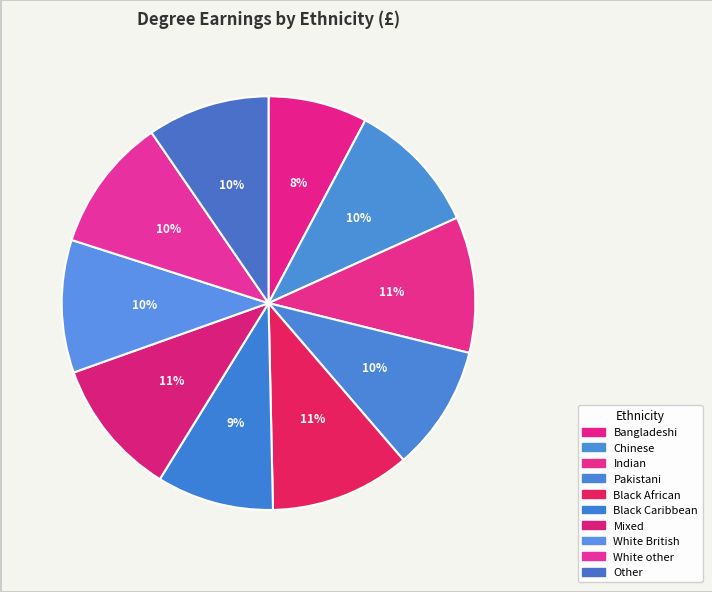

Approximately how many times larger is the value at Mixed compared to Indian?

1.0